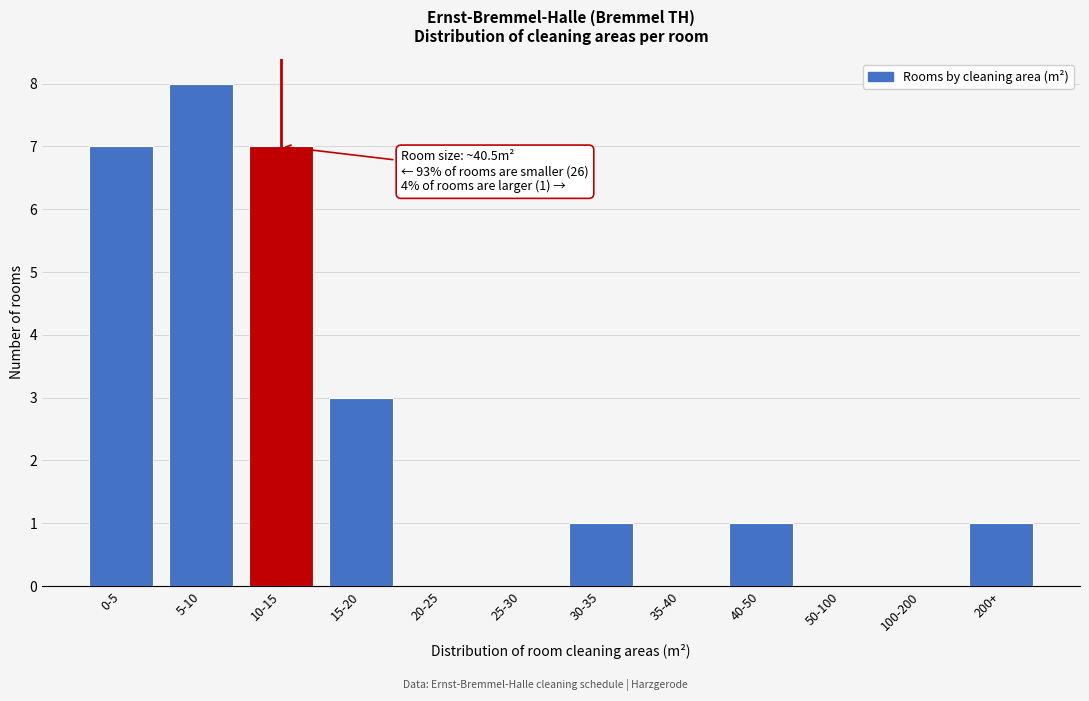

Reading left to right, what are all the values shown in this chart?

0-5=7	5-10=8	10-15=7	15-20=3	20-25=0	25-30=0	30-35=1	35-40=0	40-50=1	50-100=0	100-200=0	200+=1